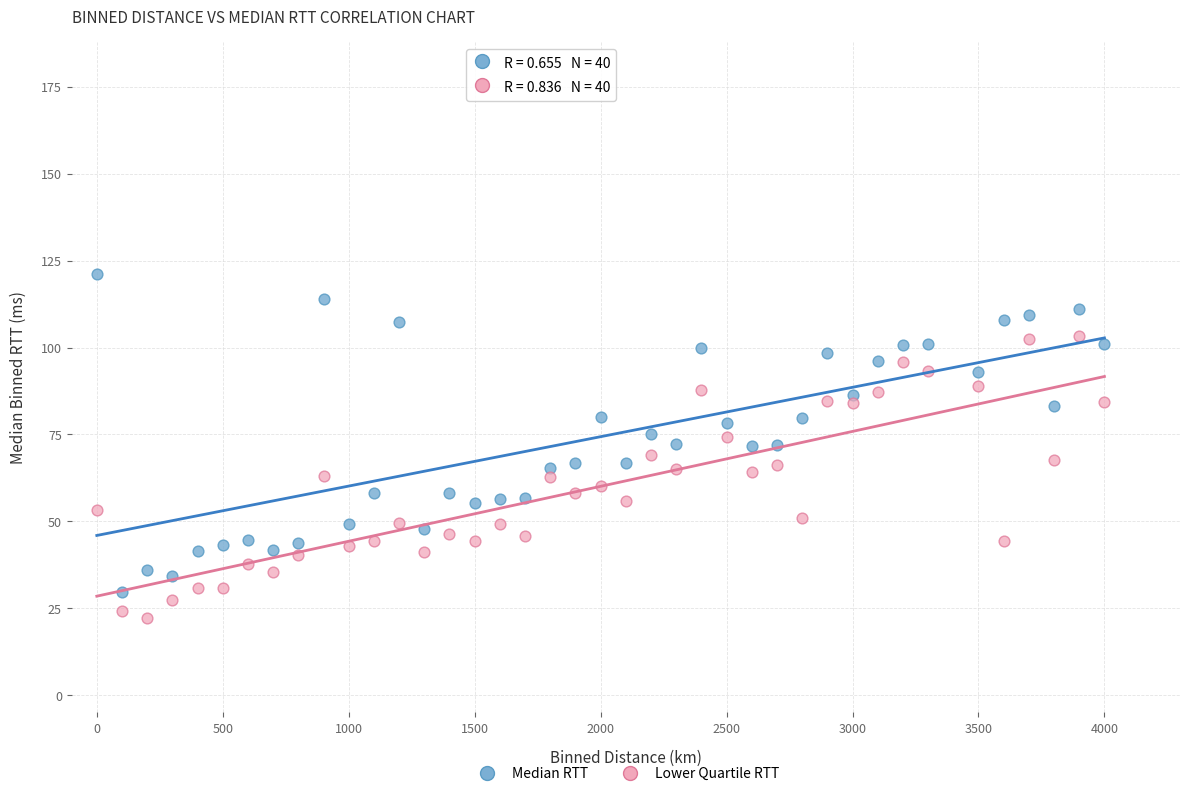

What are all the series names shown in the legend?

Median RTT, Lower Quartile RTT